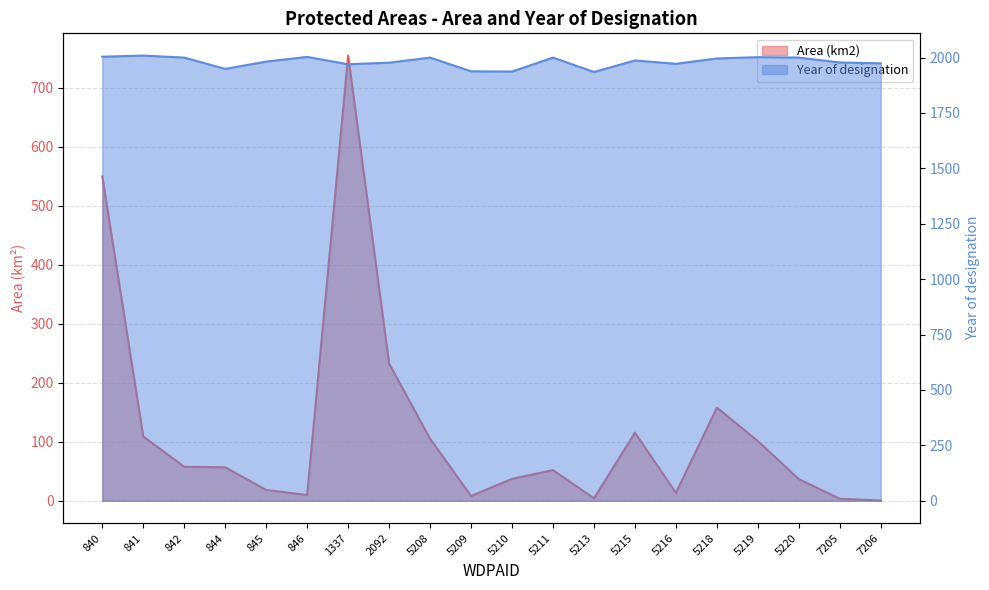

Between 846 and 1337, which series saw the biggest shift?

Area (km2)